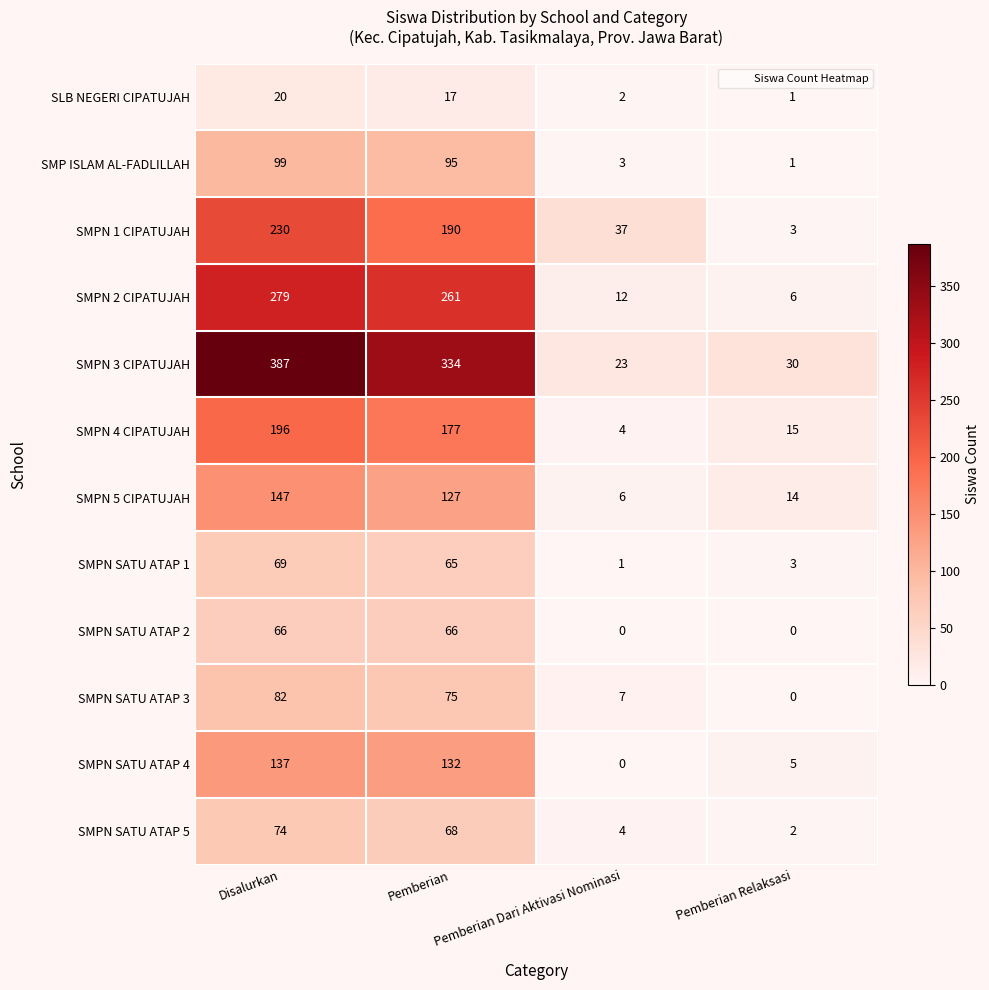

How many values in the SMPN 4 CIPATUJAH series are below 177?

2